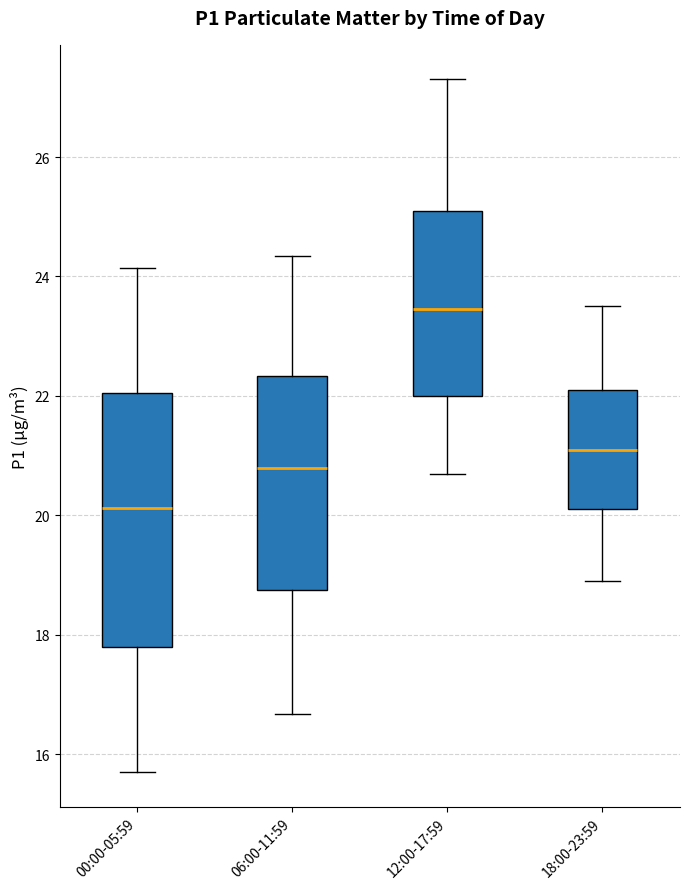

Which box is the tallest, from its lower edge to its upper edge?

00:00-05:59